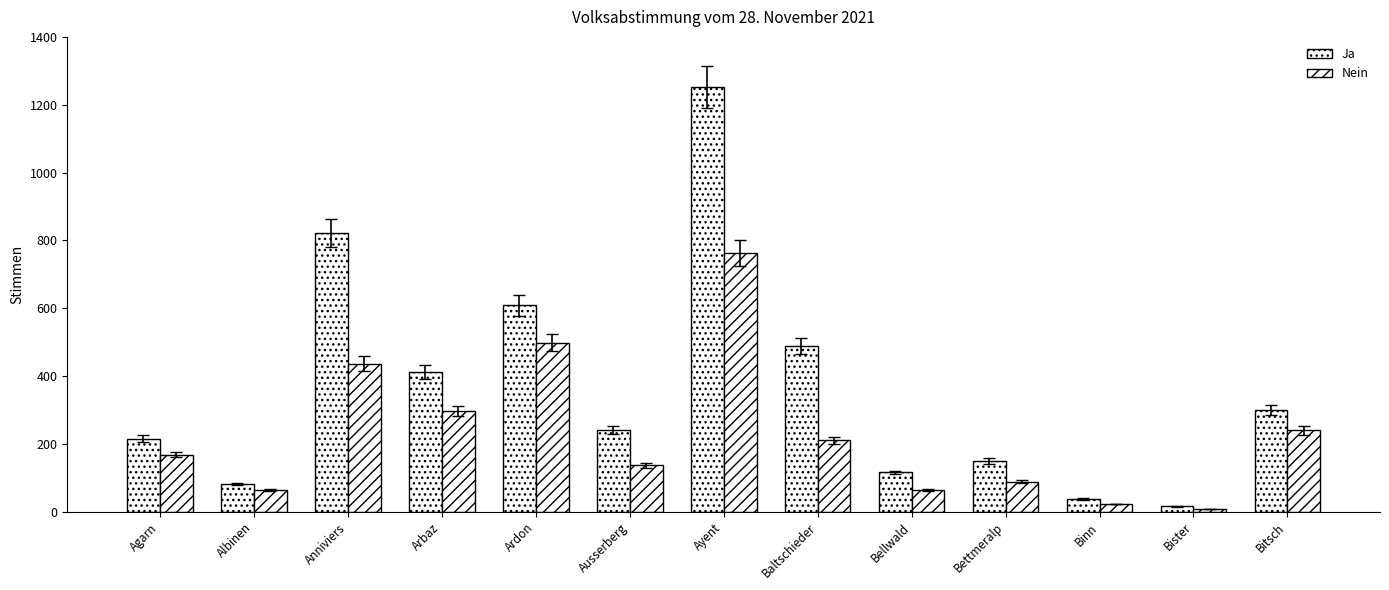

Rank the series by their maximum value, from lowest to highest.

Nein, Ja